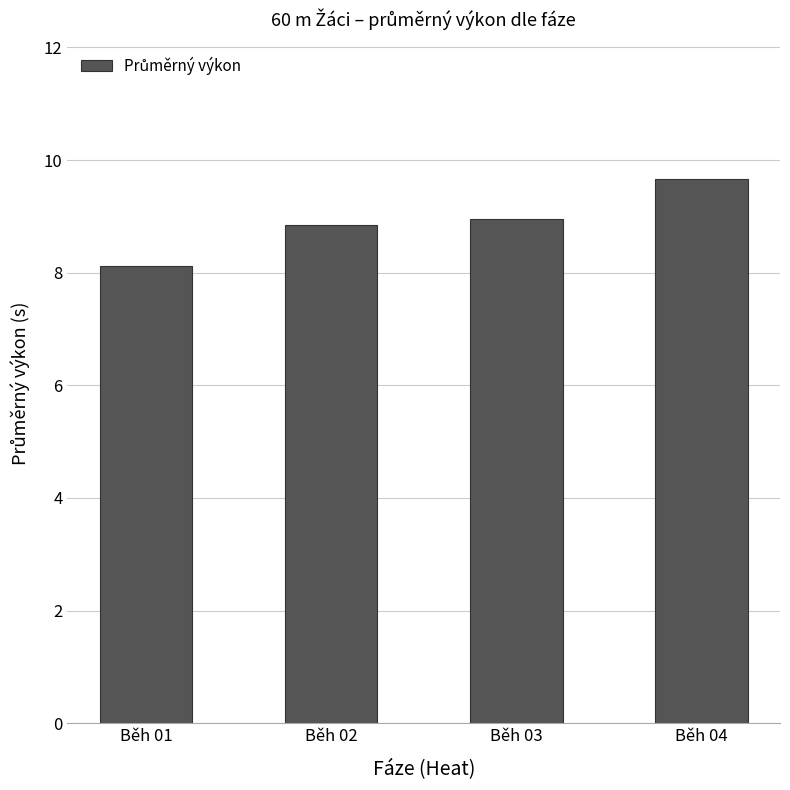

What is the value of the 4th bar from the left?

9.7